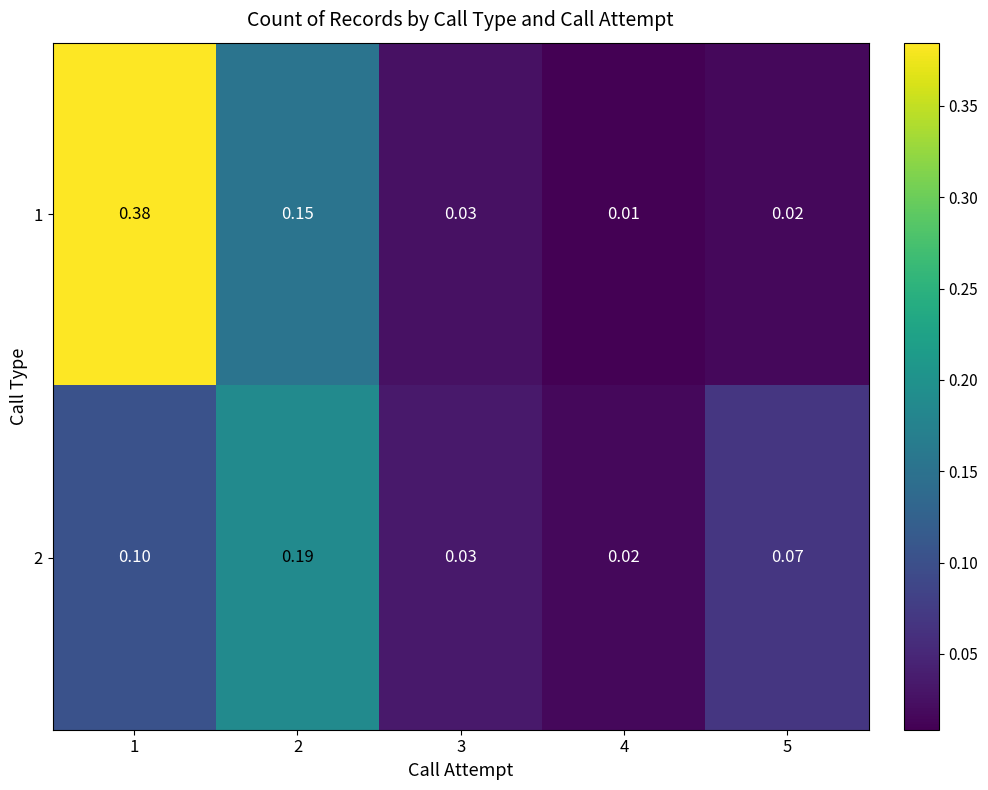

Is the value of 2 at 4 greater than the value of 1 at 2?

No